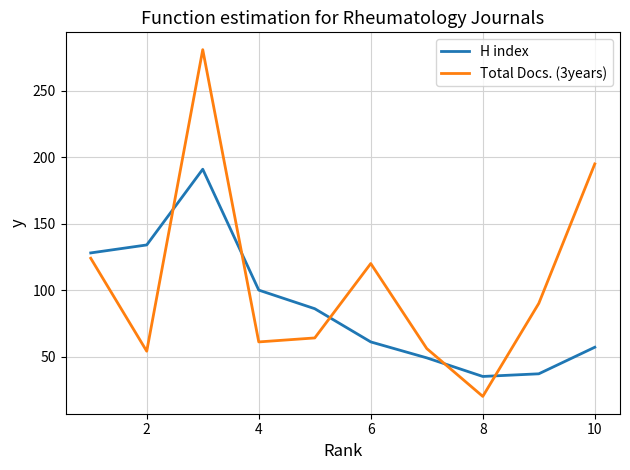

What are all the series names shown in the legend?

H index, Total Docs. (3years)